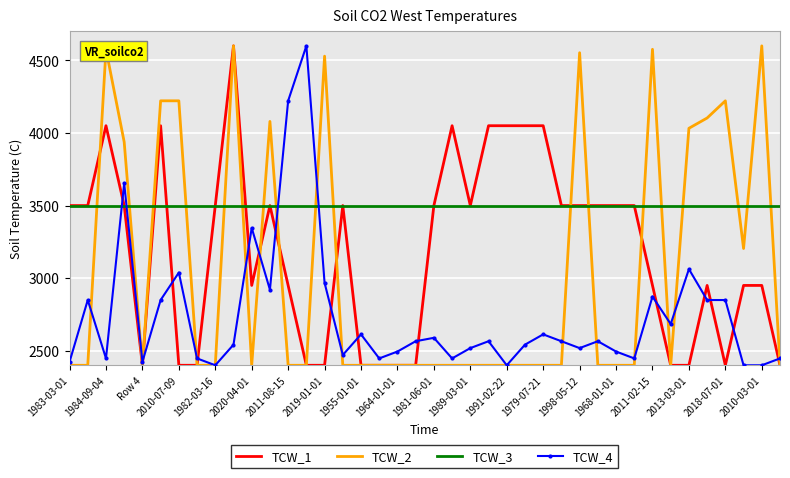

Which series has the largest total across all categories?

TCW_3